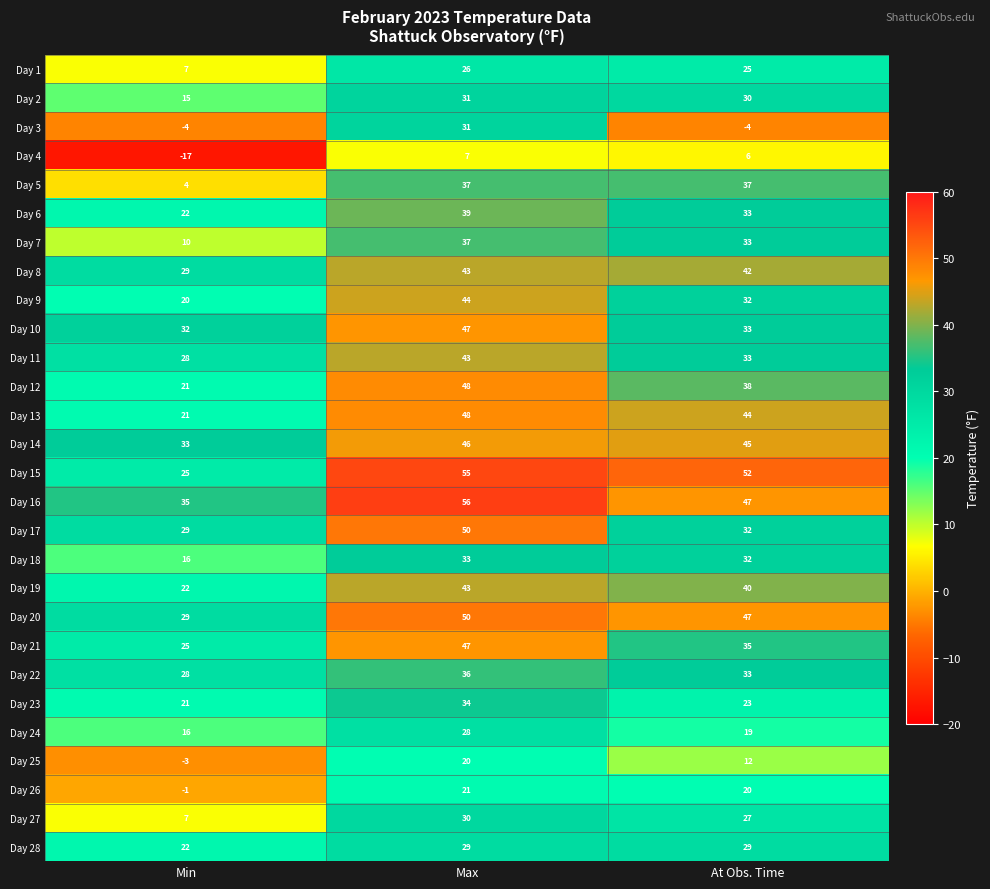

Between Max and At Obs. Time, which series saw the biggest shift?

Day 3